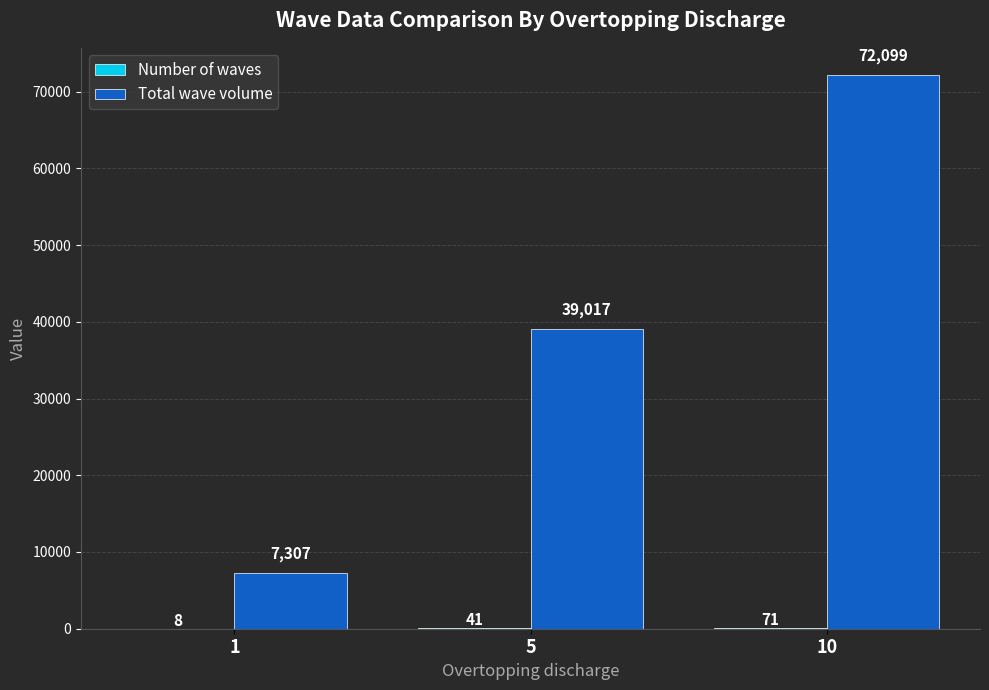

At which label is Total wave volume closest to 39703?

5